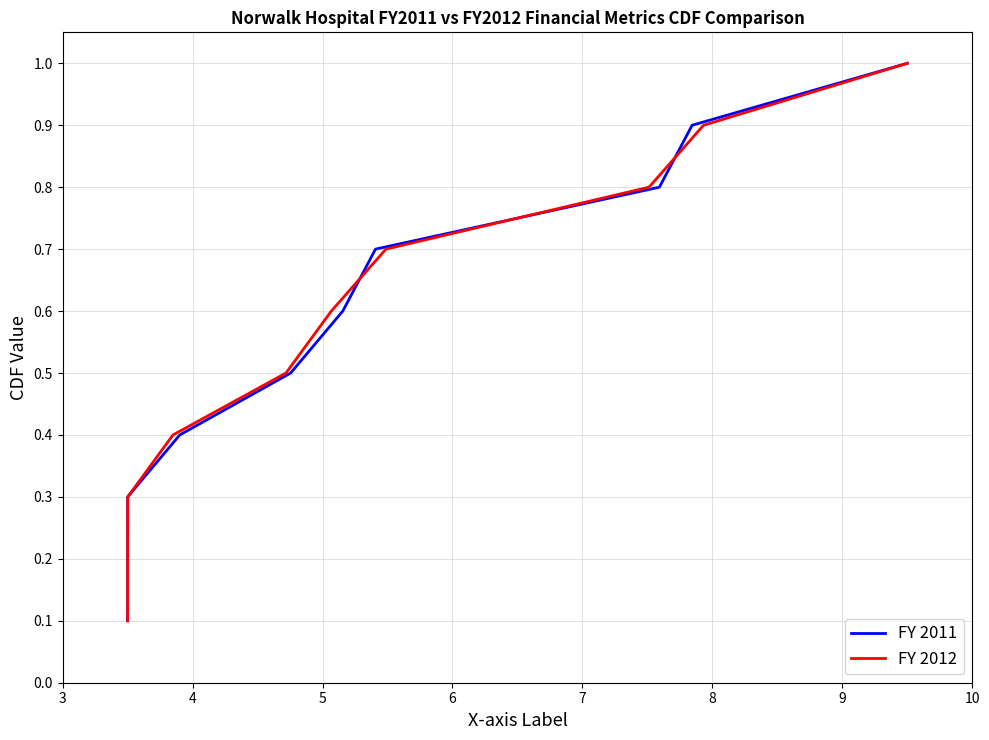

Reading left to right, transcribe all the data shown in this chart.

FY 2011: 0.1	0.2	0.3	0.4	0.5	0.6	0.7	0.8	0.9	1.0
FY 2012: 0.1	0.2	0.3	0.4	0.5	0.6	0.7	0.8	0.9	1.0